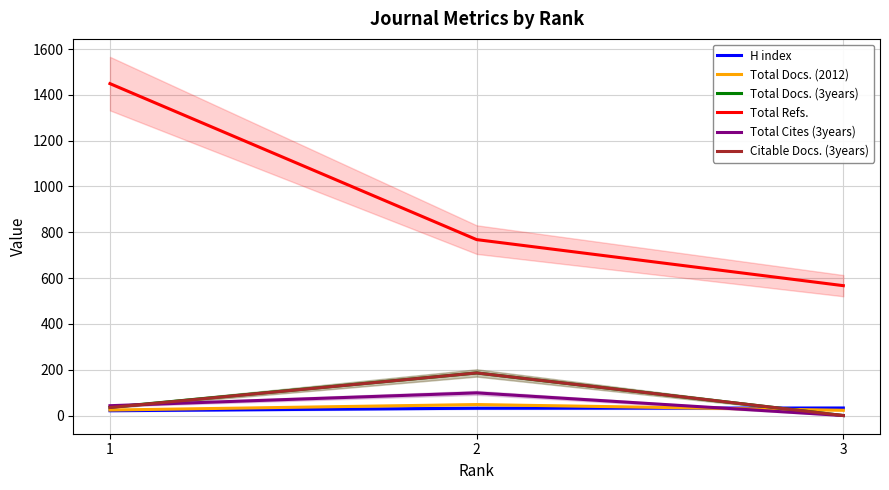

Reading left to right, extract all data points from this chart.

H index: 1=21	2=32	3=33
Total Docs. (2012): 1=24	2=48	3=23
Total Docs. (3years): 1=36	2=186	3=0
Total Refs.: 1=1449	2=768	3=567
Total Cites (3years): 1=43	2=99	3=0
Citable Docs. (3years): 1=35	2=186	3=0